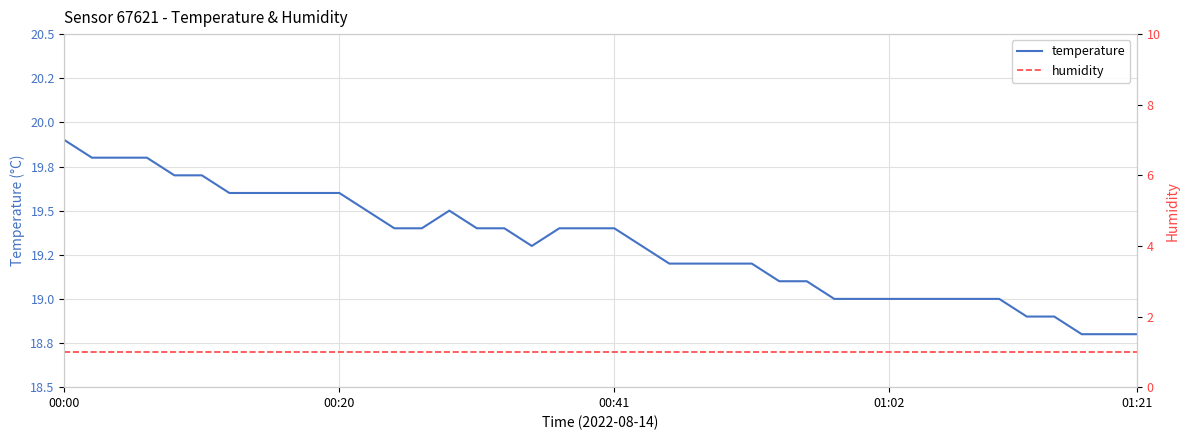

List the series in order of their peak value, highest first.

temperature, humidity